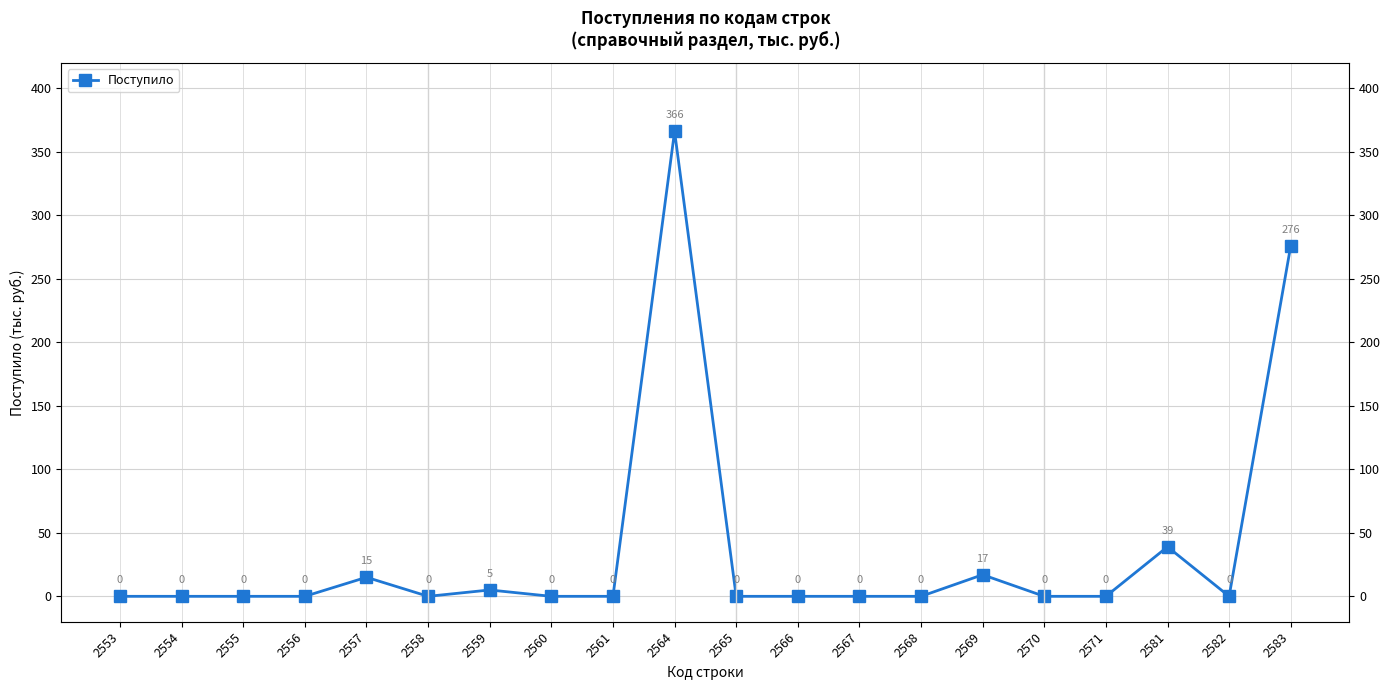

At which category does the data reach its first local valley?

2558